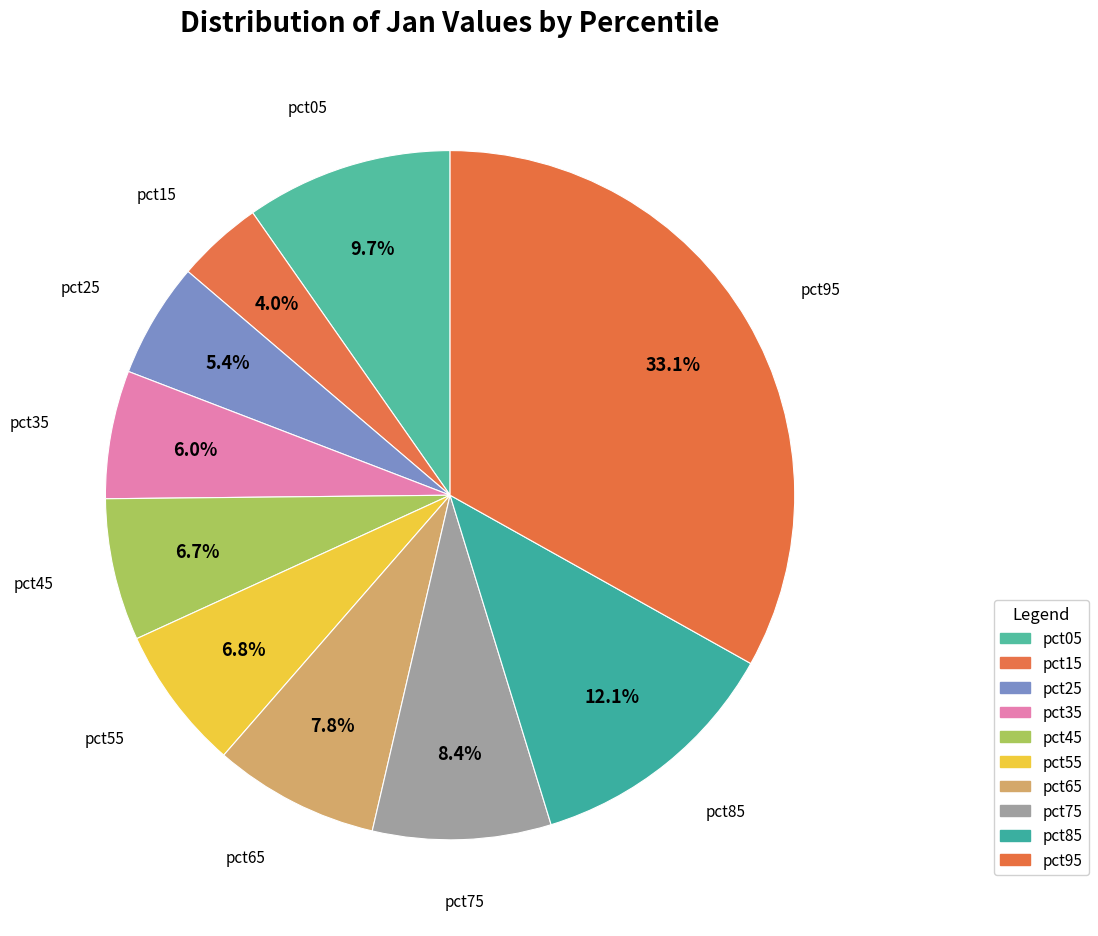

To the nearest percent, what is the average slice percentage?

10%